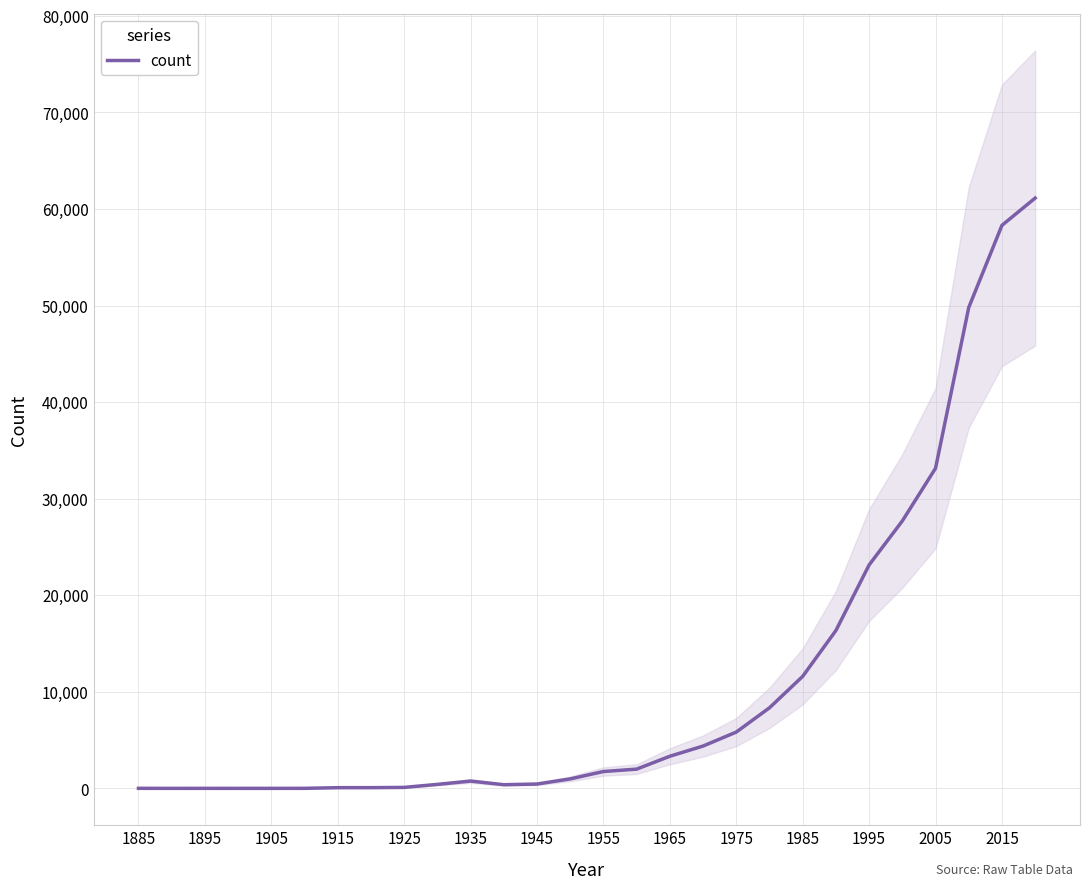

What is the sum of all values?

309973